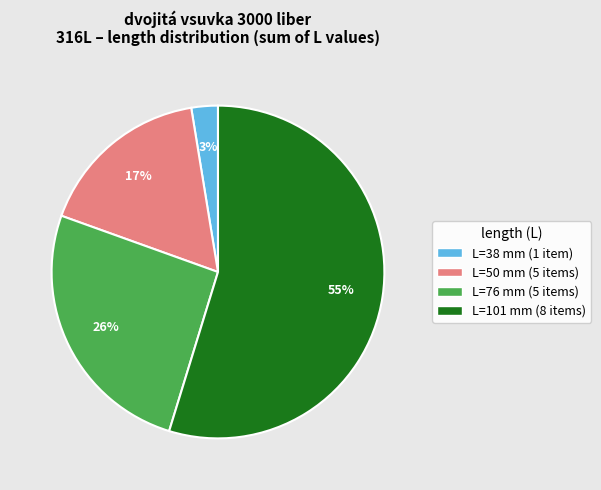

How many segments does this pie chart have?

4